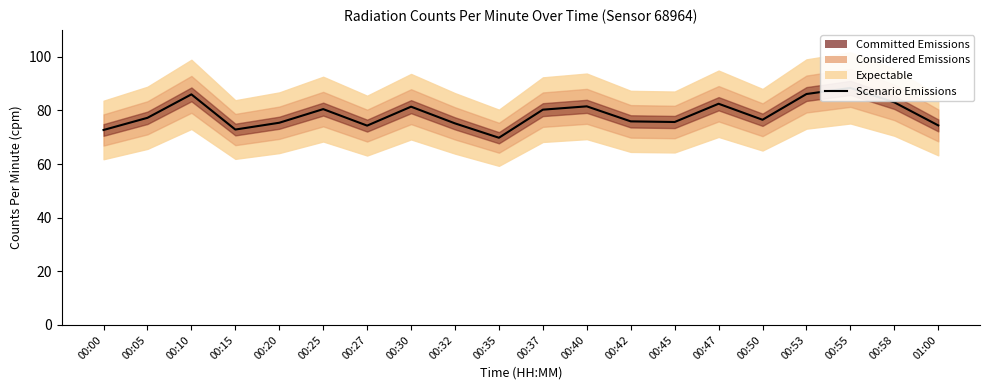

At which category does the data reach its first local peak?

00:10